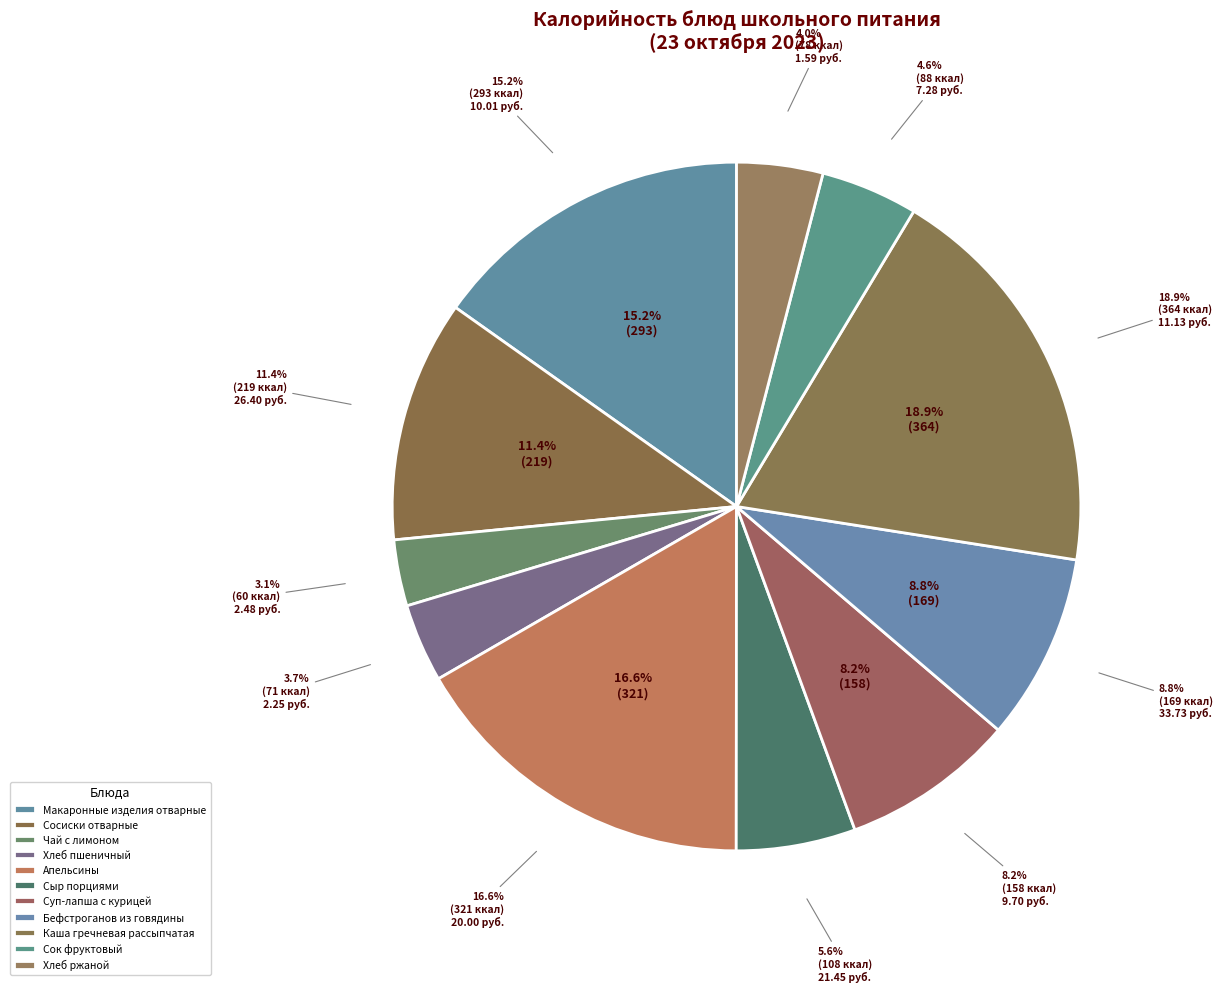

The Чай с лимоном slice represents 3% of the pie. True or false?

True